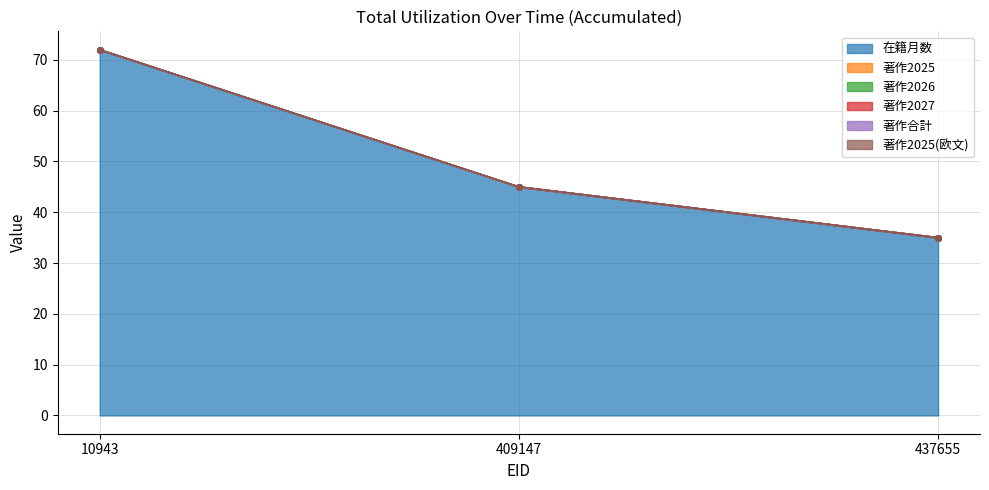

How many lines are shown in the chart?

6